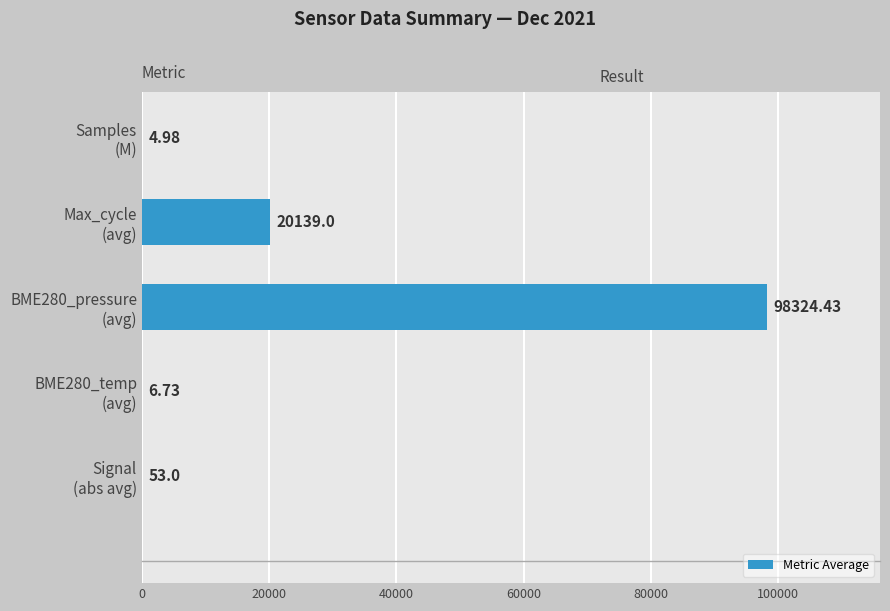

What is the sum of all values?

118528.1